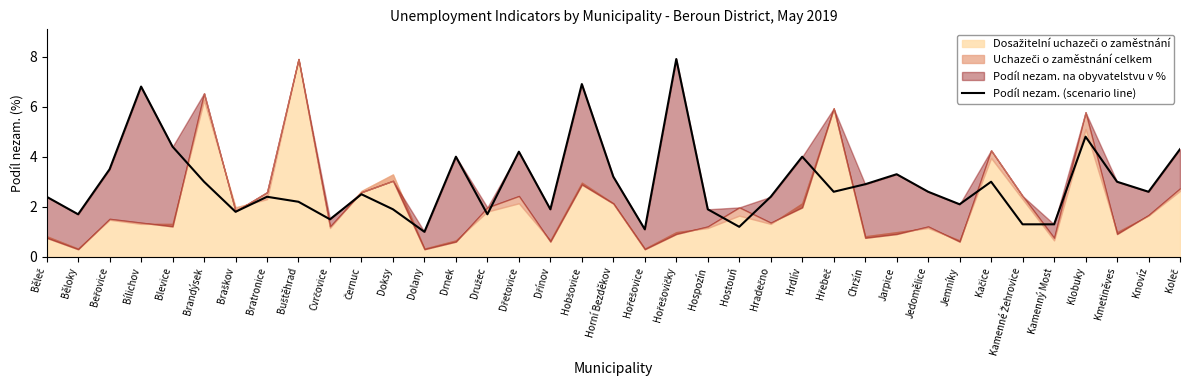

True or false: Podíl nezam. (scenario line) has a value of 1.7 at Běloky.

True